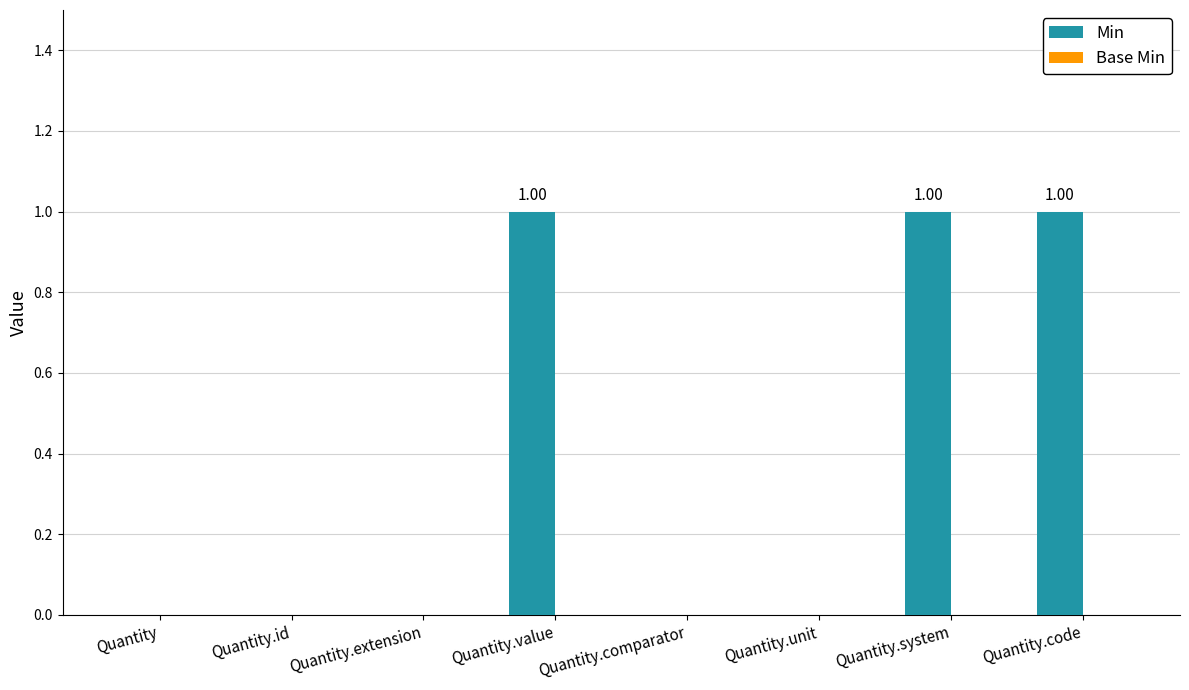

What is the change in value from Quantity.id to Quantity.system?

+1